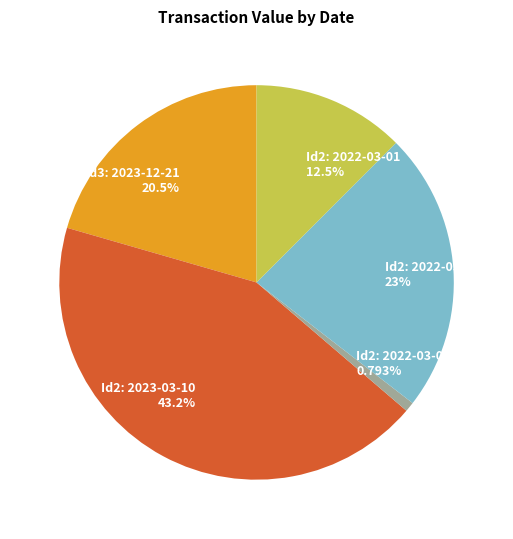

Is the sum of Id2: 2023-03-10 and Id2: 2022-03-03 greater than half?

Yes